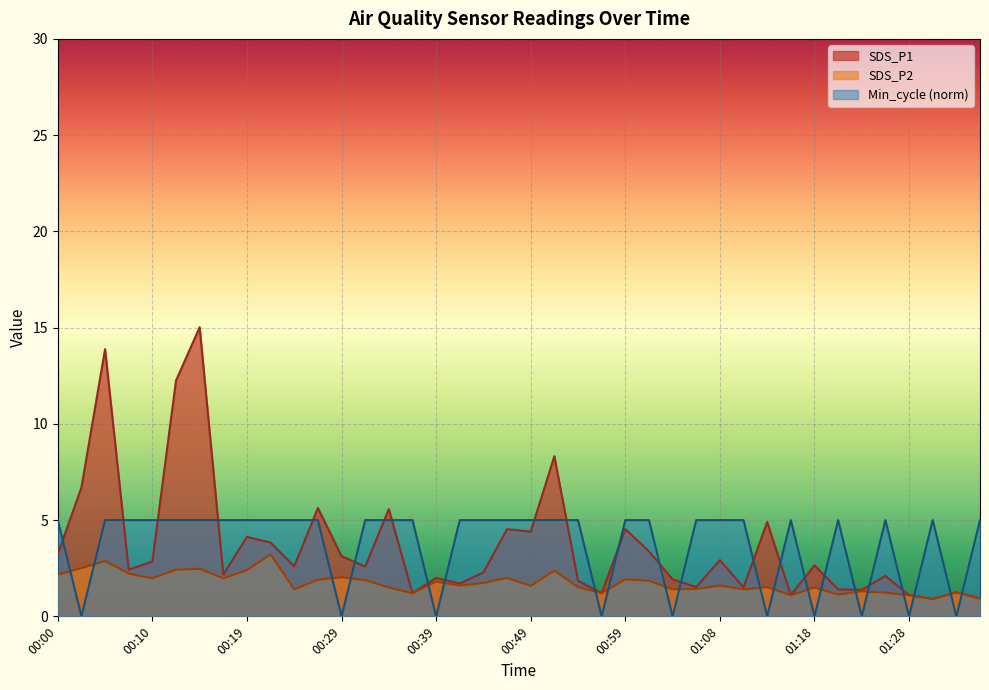

What is the label of the 9th point from the left?

00:19